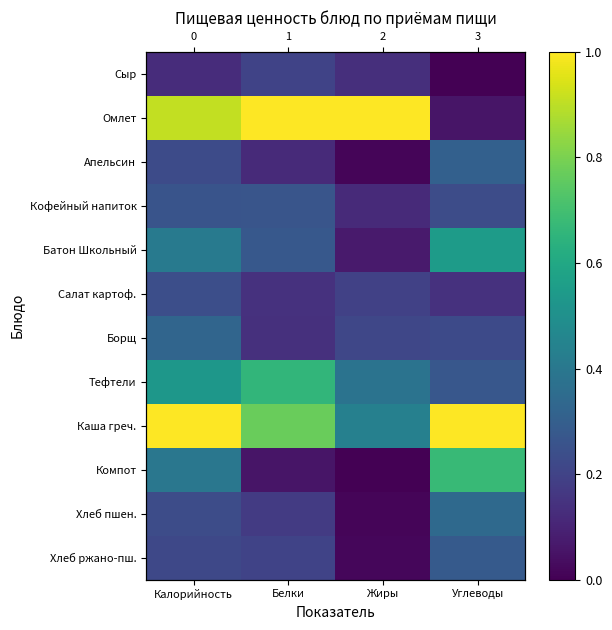

At which category does the chart reach its minimum across all series?

Углеводы